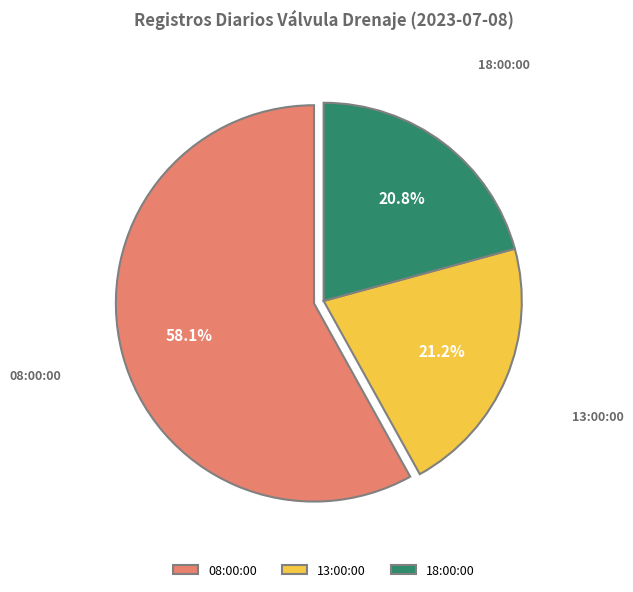

Which slice is the largest?

08:00:00